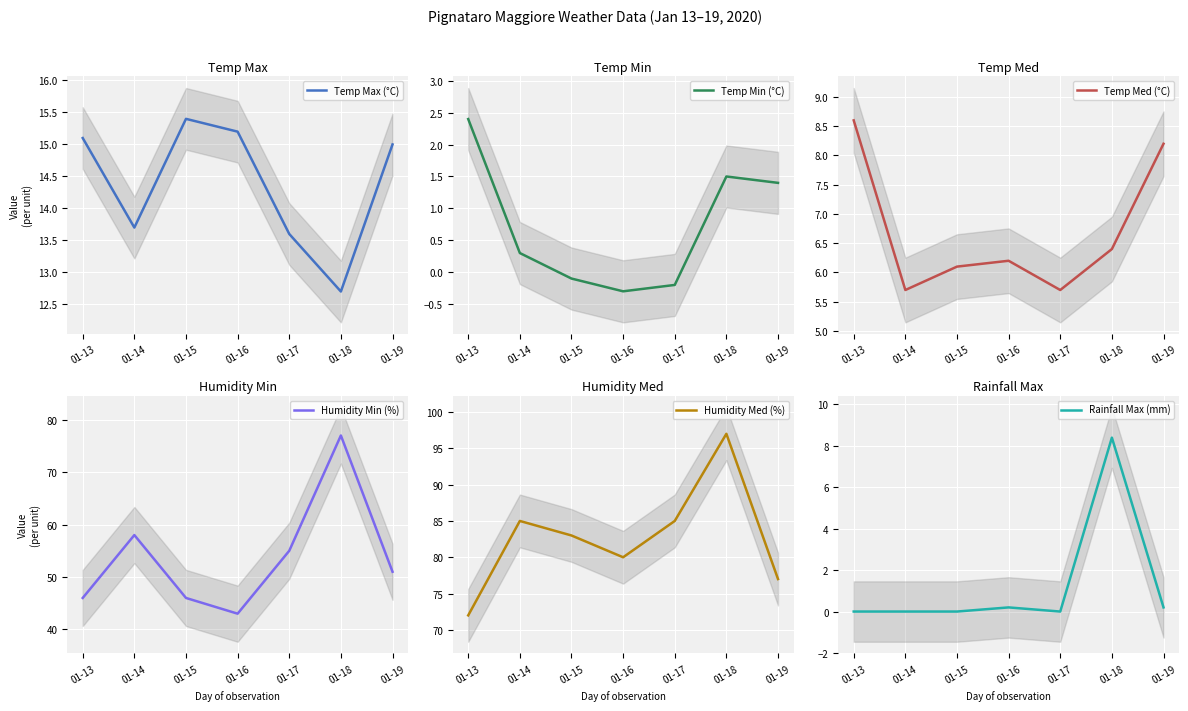

How many interior local valleys does the Temp Min (°C) series have?

1